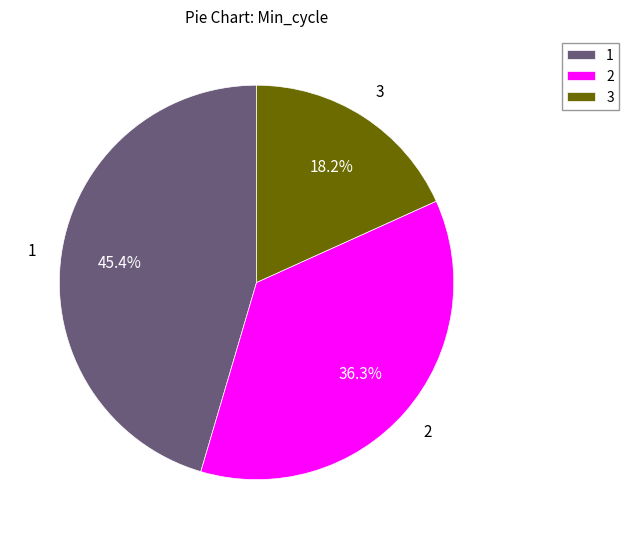

Is there any slice that represents more than half of the pie?

No